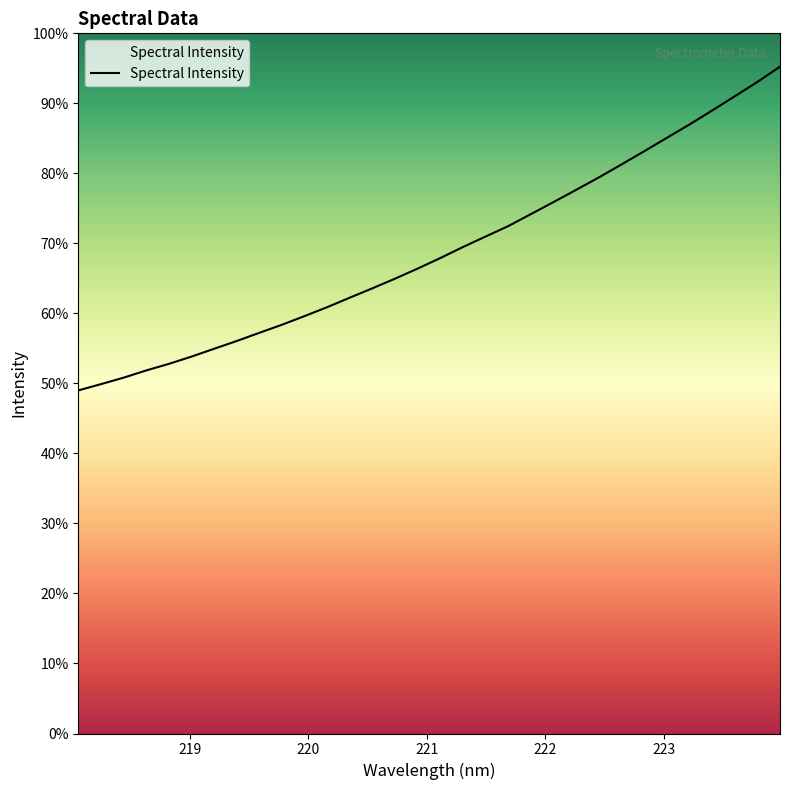

Is this an area chart (filled region under the line)?

No